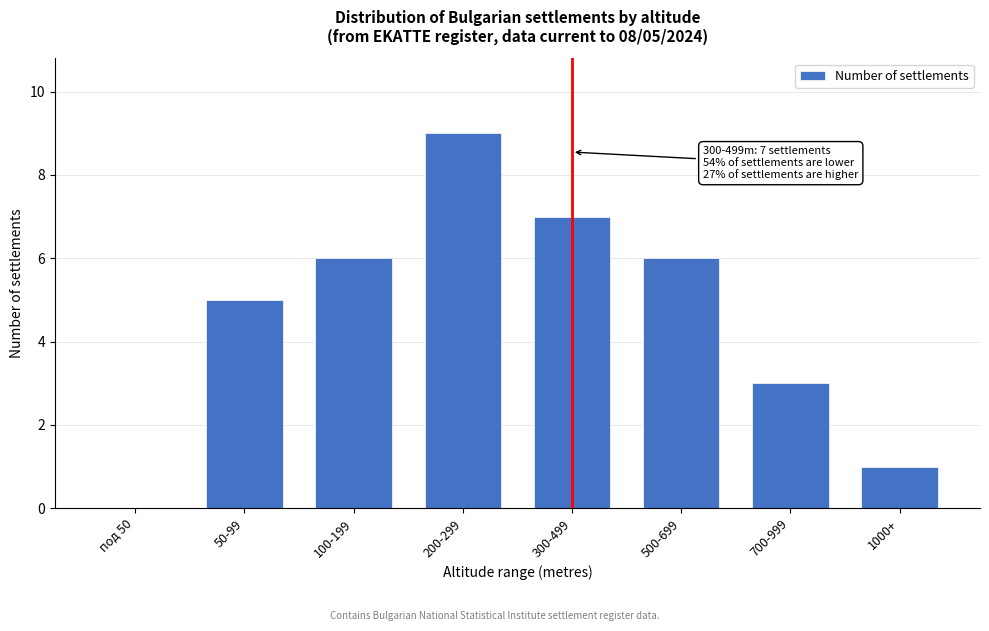

Reading left to right, what are all the values shown in this chart?

под 50=0	50-99=5	100-199=6	200-299=9	300-499=7	500-699=6	700-999=3	1000+=1